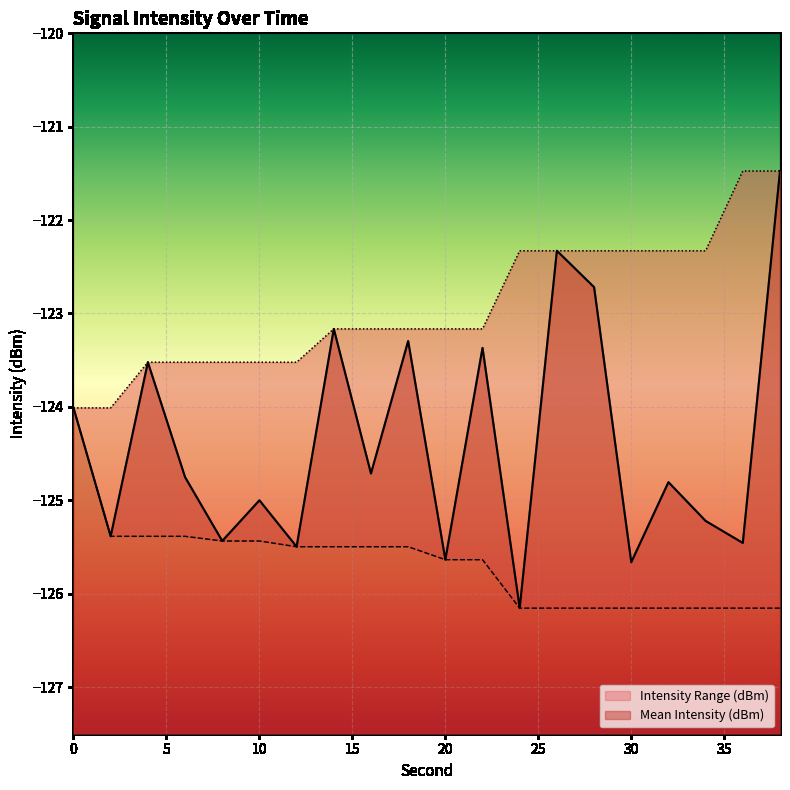

True or false: Mean Intensity (dBm) and Rolling Max (dBm) cross at least once.

False